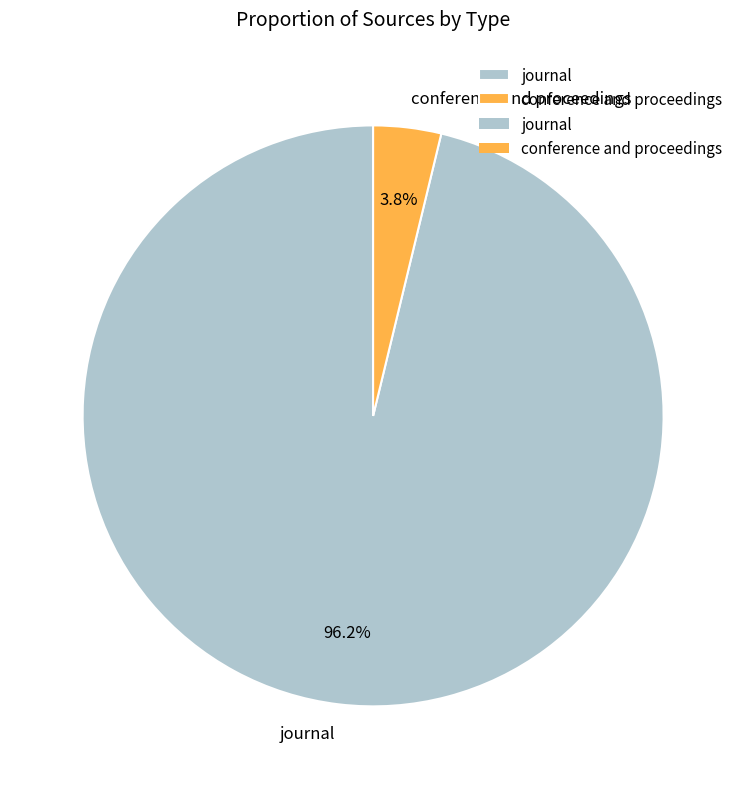

Is there a majority slice in this chart?

Yes